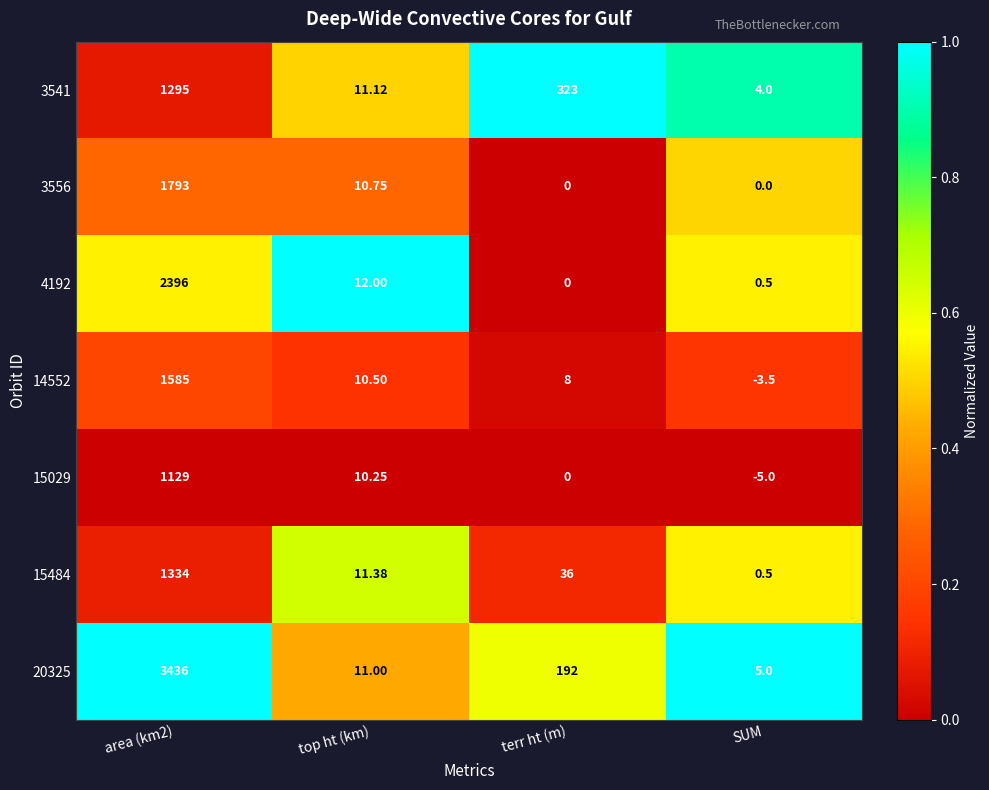

At which category does the chart reach its minimum across all series?

SUM